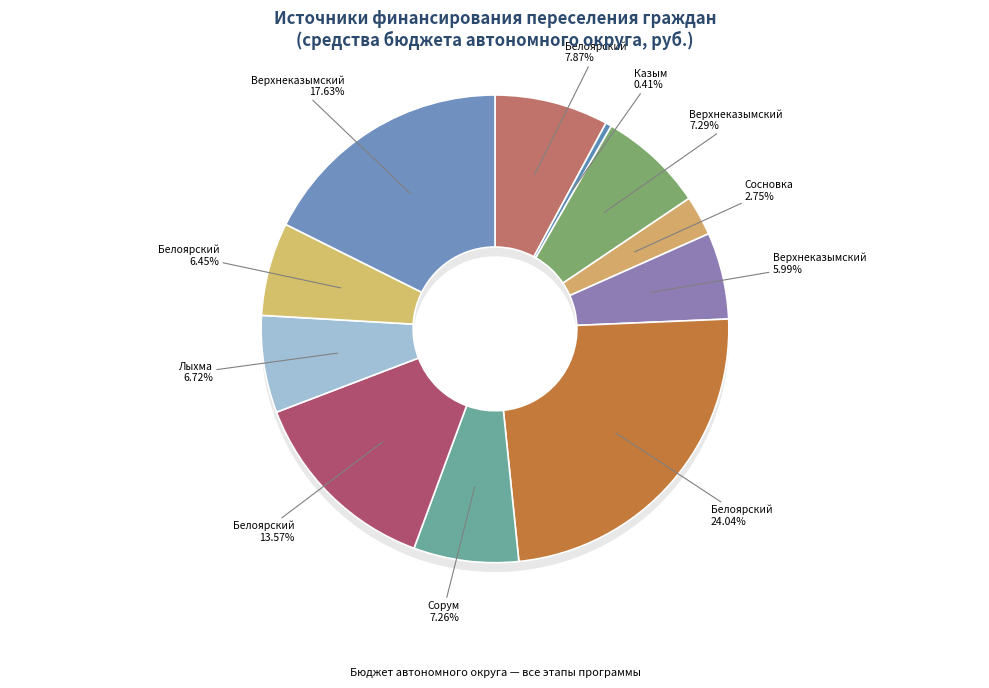

Rank the categories by value from lowest to highest.

Казым (2019), Сосновка (2019), Верхнеказымский (2020), Белоярский (2022), Лыхма (2021), Сорум (2021), Верхнеказымский (2019), Белоярский (2019), Белоярский (2021), Верхнеказымский (2022), Белоярский (2020)